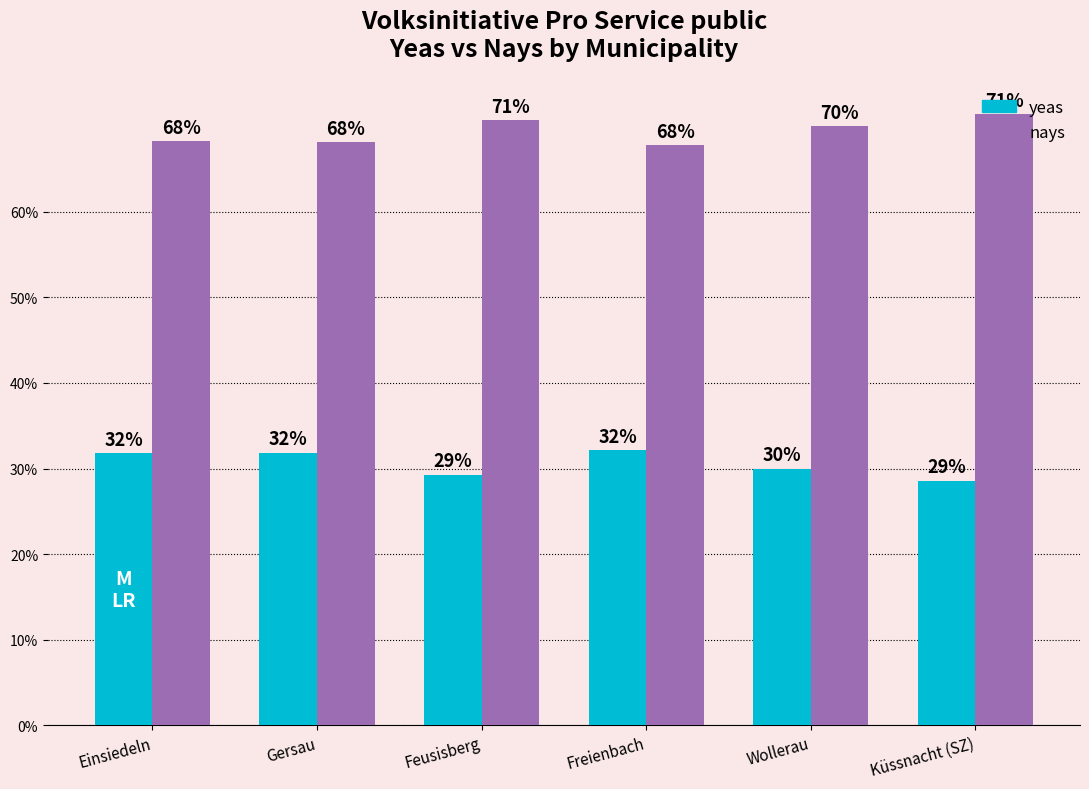

What are all the series names shown in the legend?

yeas, nays